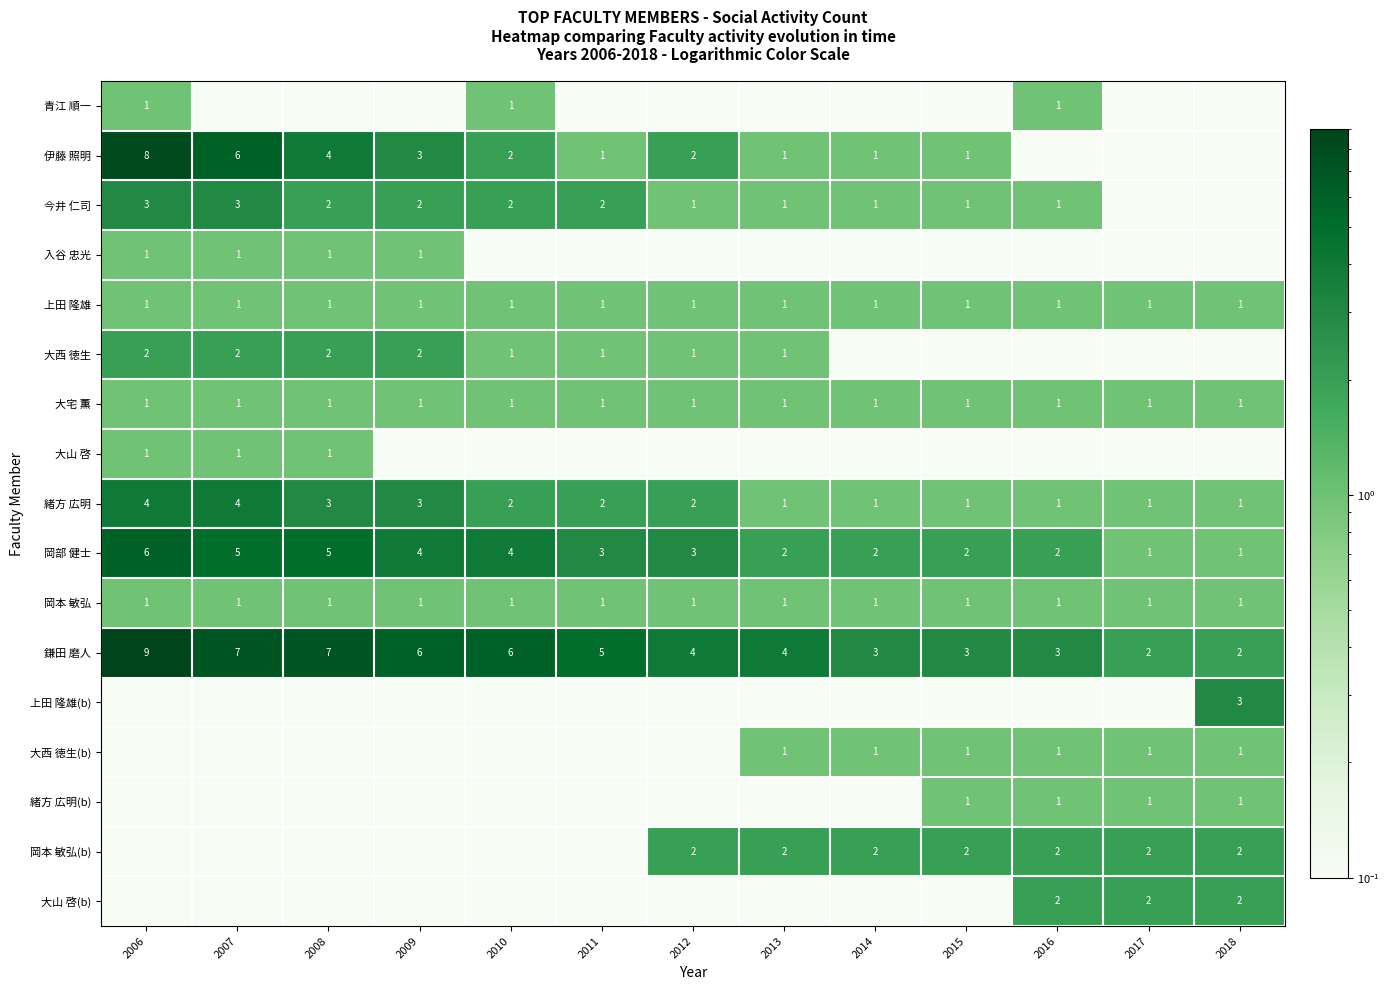

At which label is 鎌田 磨人 closest to 5?

2011